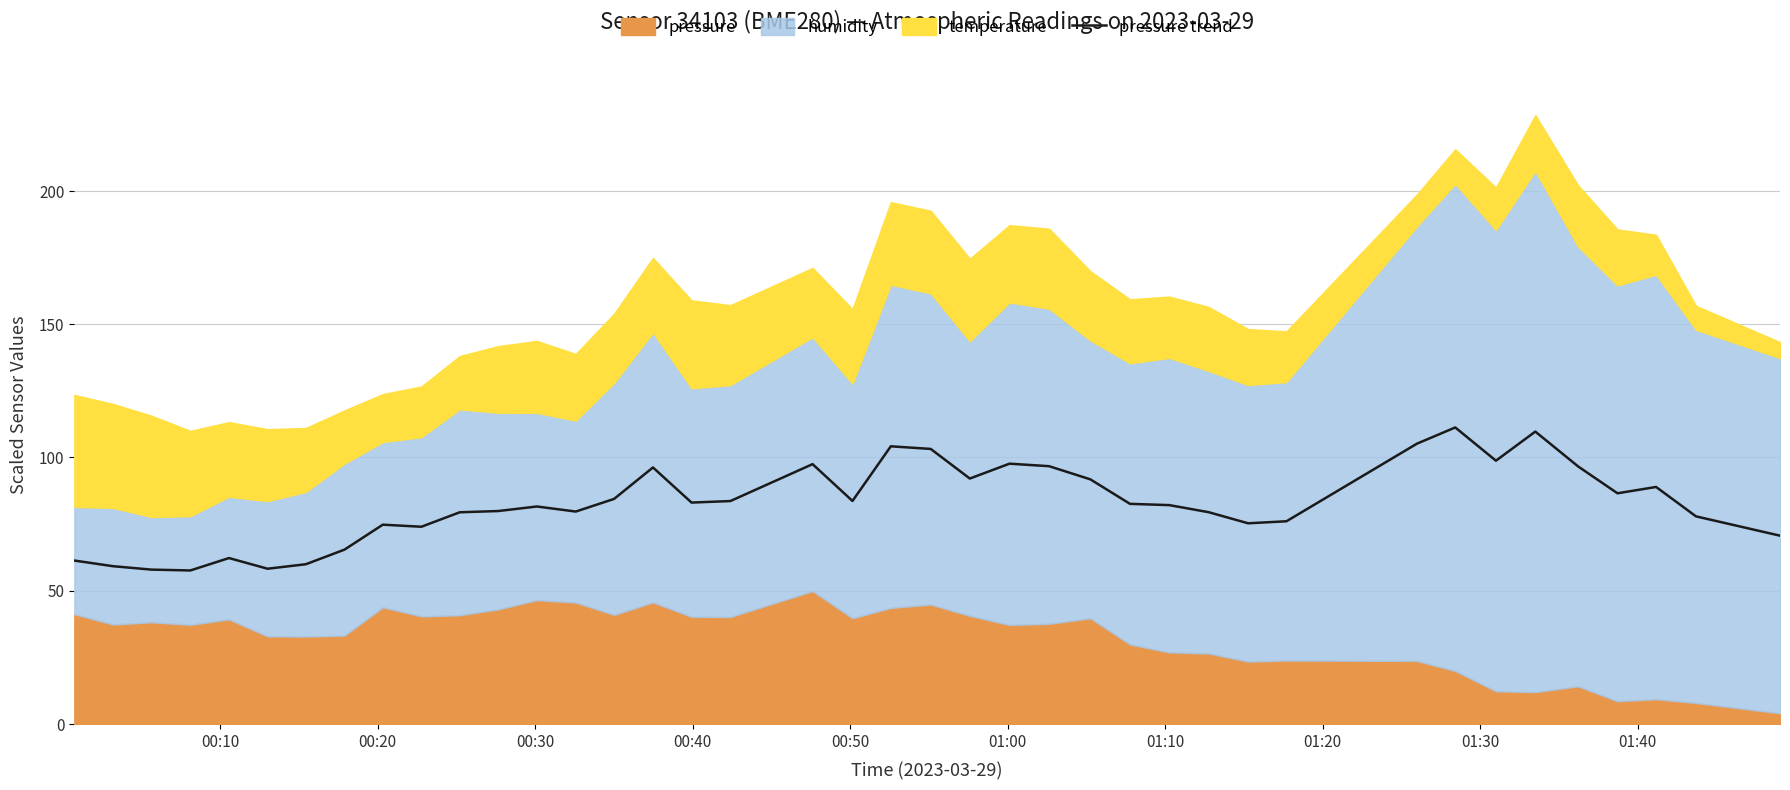

What is the greatest value displayed?

111.3